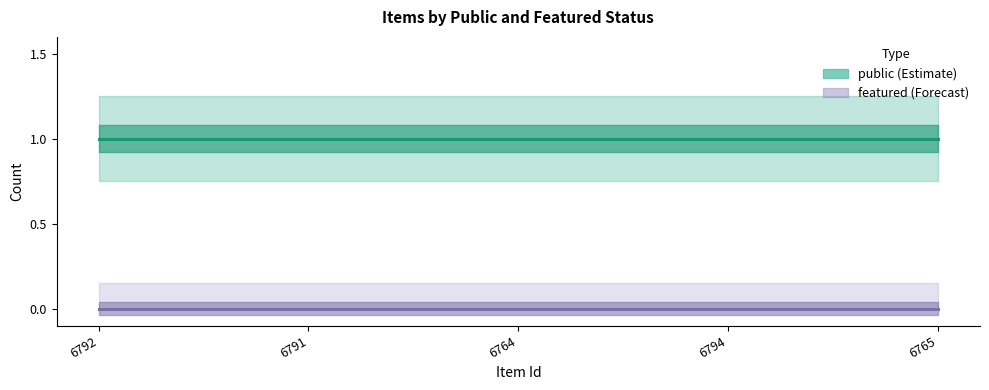

Which category has the highest value in the featured series?

6792